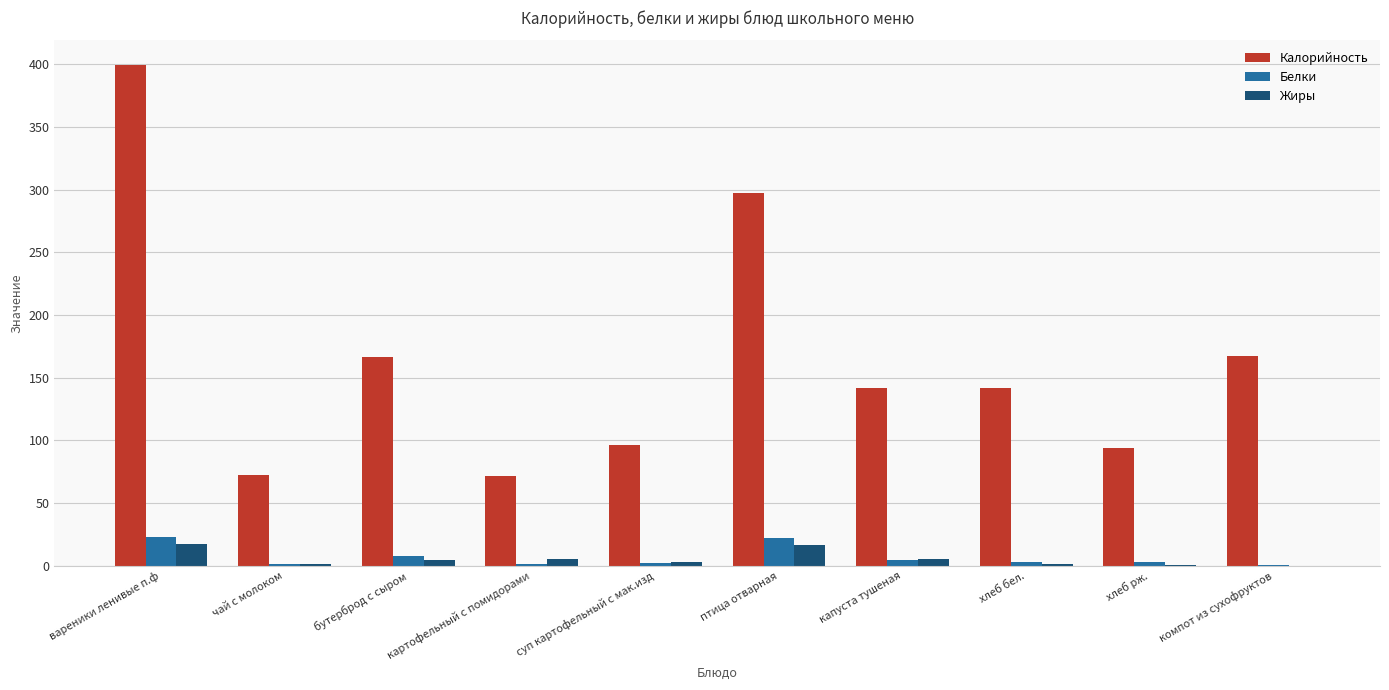

Is the value of Жиры at чай с молоком greater than the value of Калорийность at хлеб рж.?

No